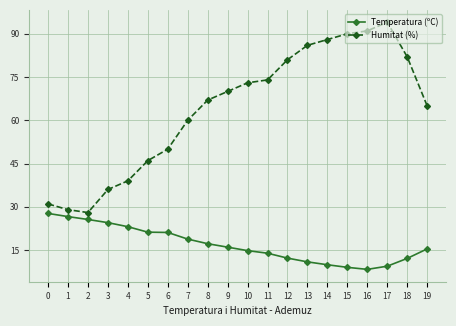

The value of Humitat (%) at 19 is 37.4. True or false?

False